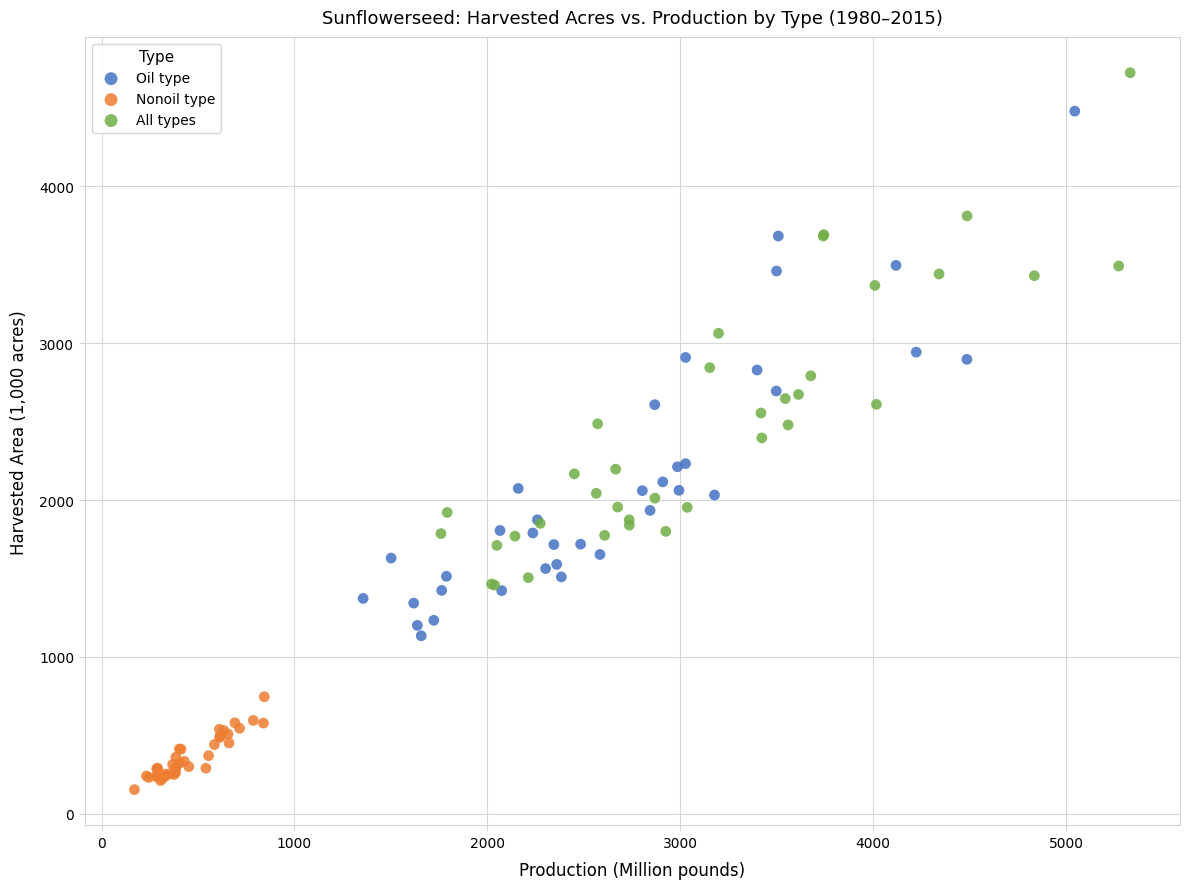

Which series contains the highest Y value?

All types